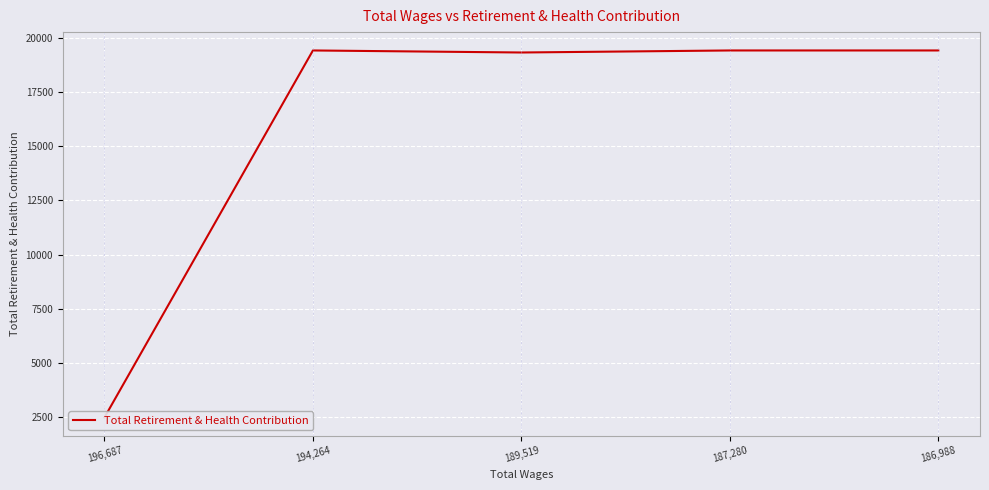

What is the difference between the maximum and minimum values?

16939